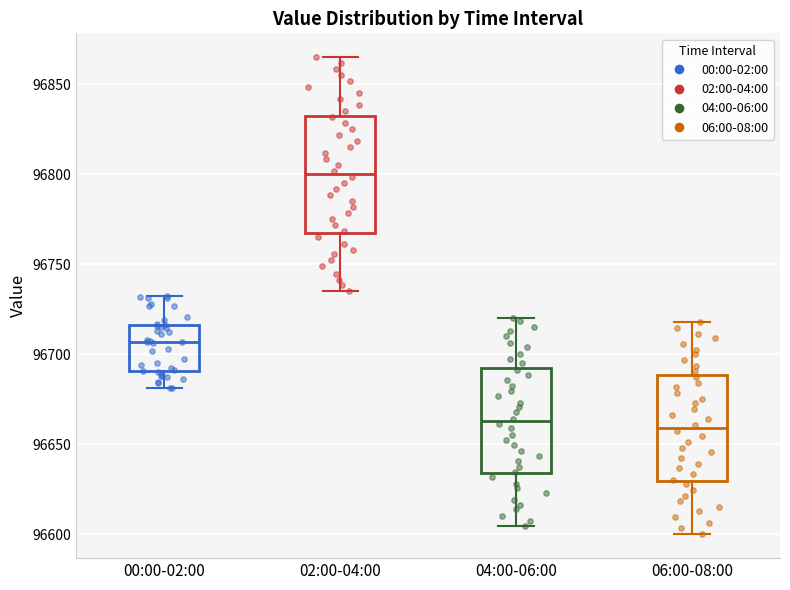

Where is the upper edge of the box for 00:00-02:00 on the y-axis? The values are not printed on the chart, so give them approximately, as read against the axis.

96715